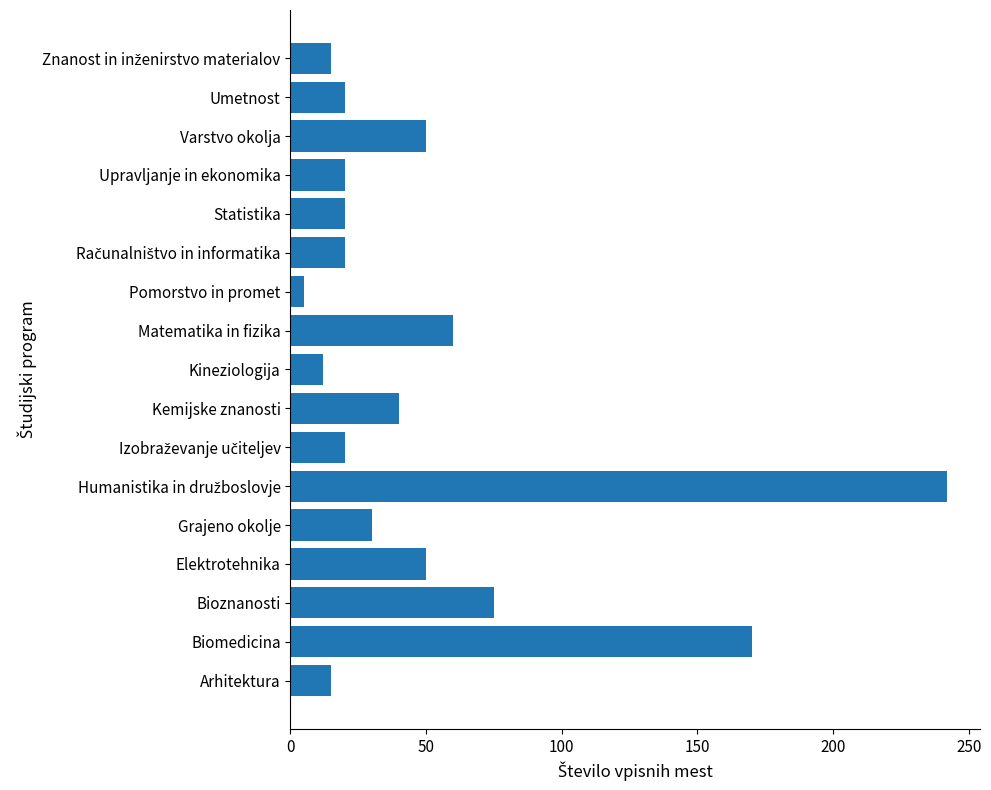

What is the average value?

51